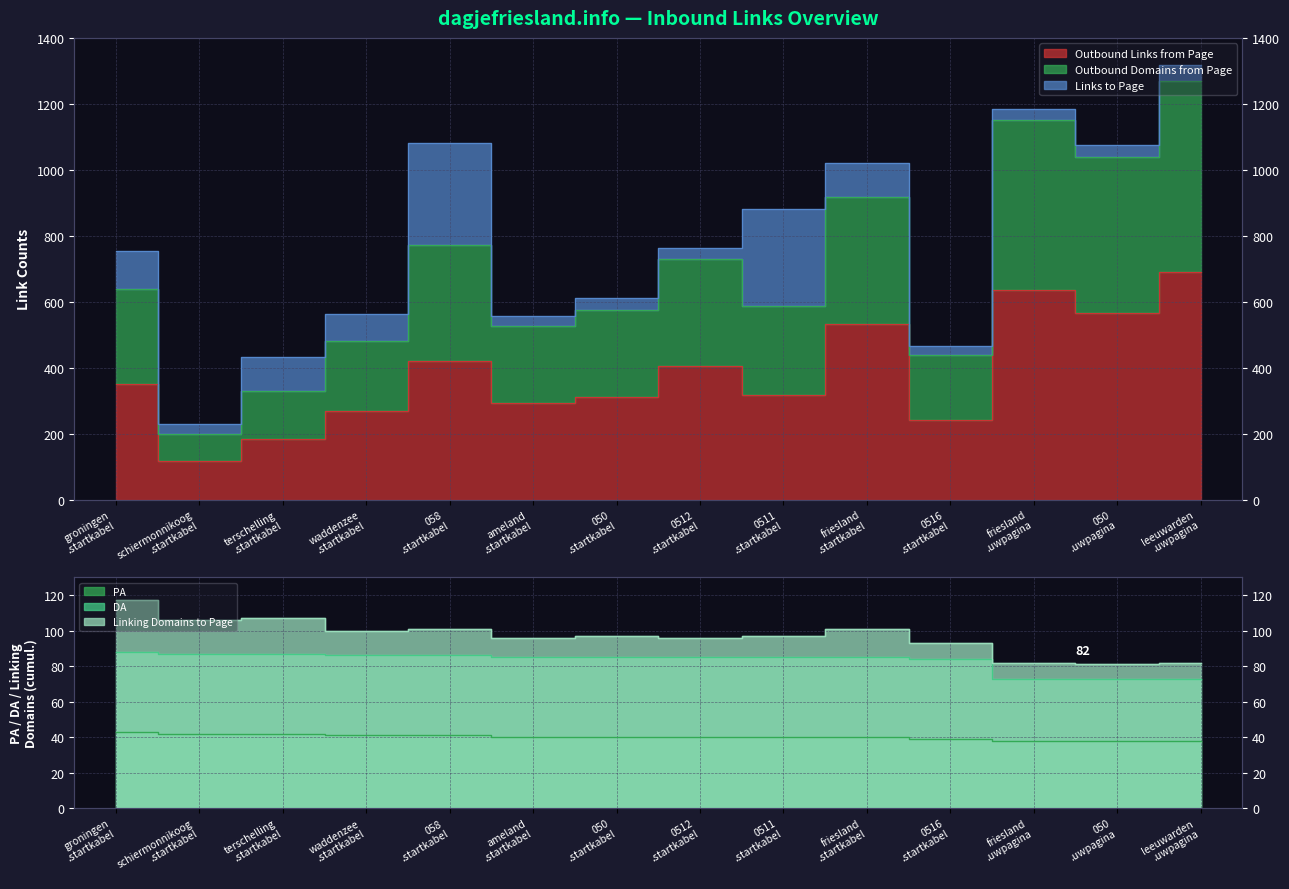

What is the value of the Outbound Links from Page point at the 14th from the left?

690